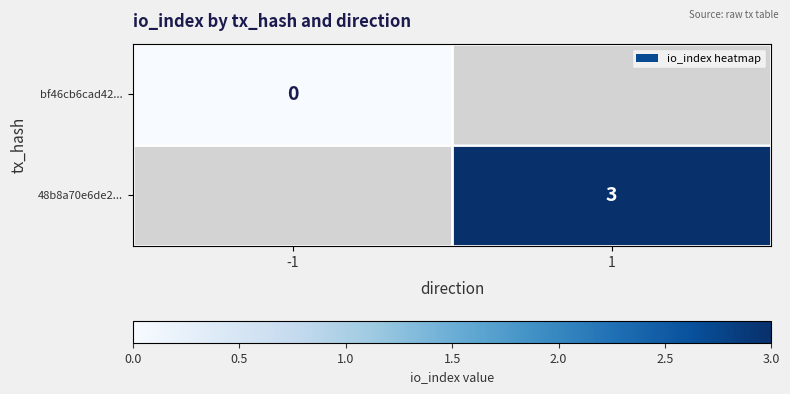

The value of 48b8a70e6de2... at 1 is 3. True or false?

True